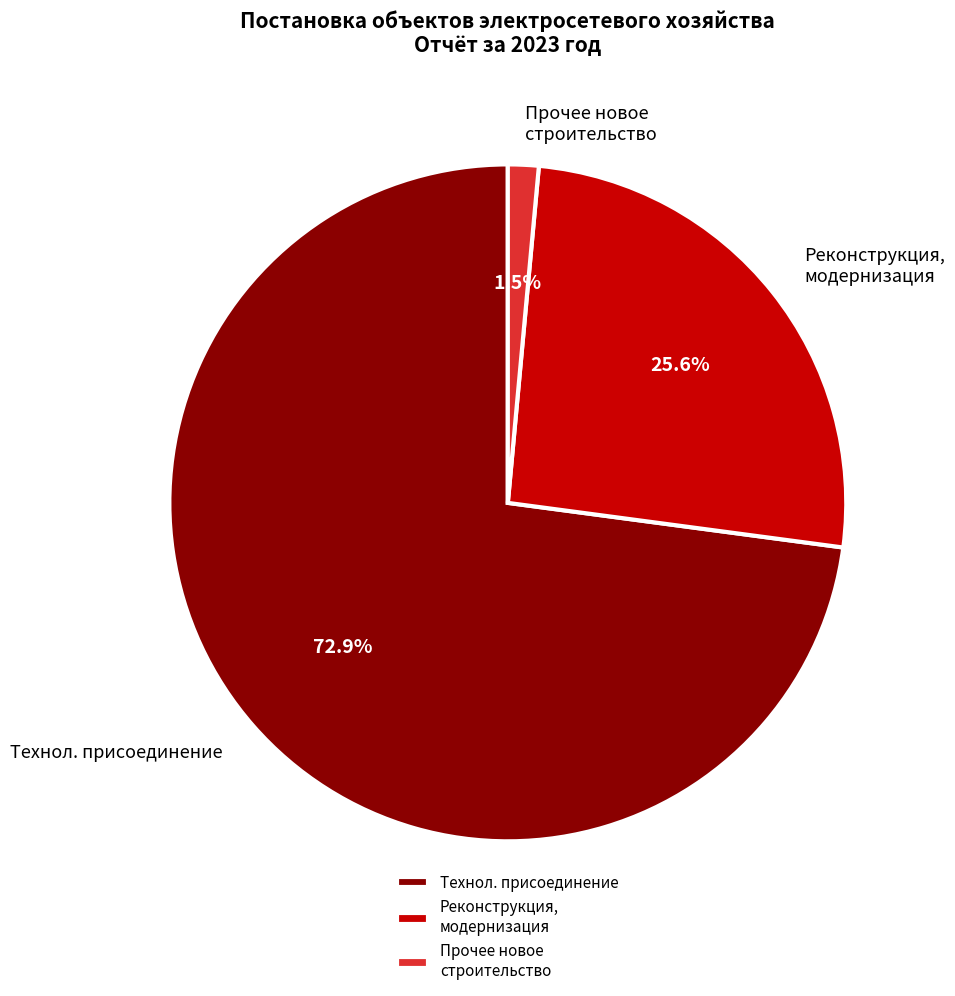

How many slices are in this pie chart?

3